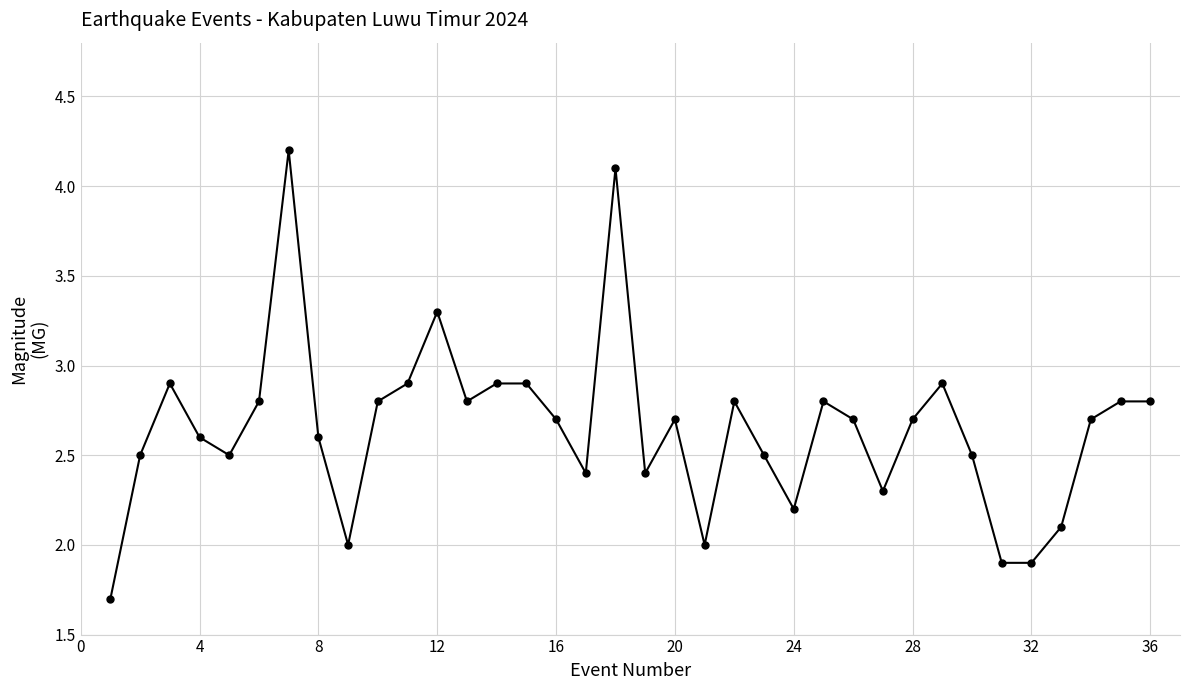

What is the difference between the maximum and minimum values?

2.5